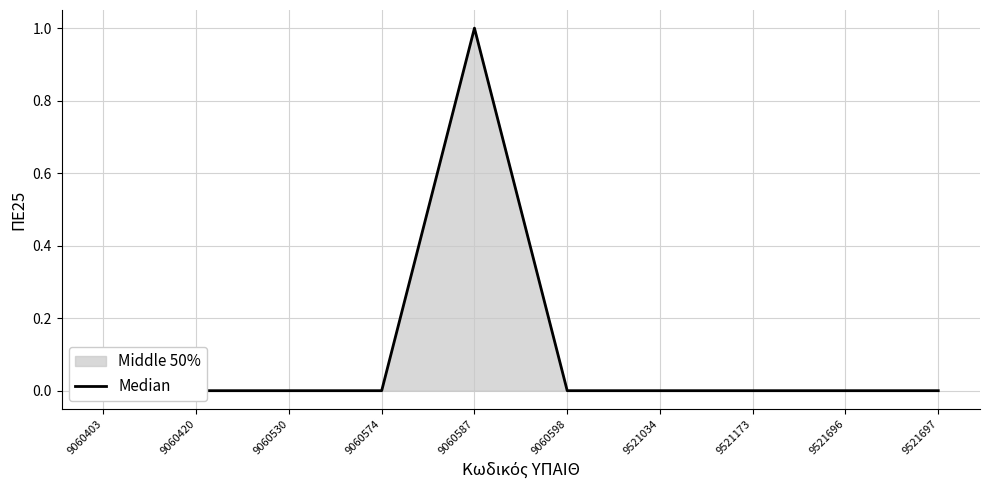

Rank the categories by value from highest to lowest.

9060587, 9060403, 9060420, 9060530, 9060574, 9060598, 9521034, 9521173, 9521696, 9521697